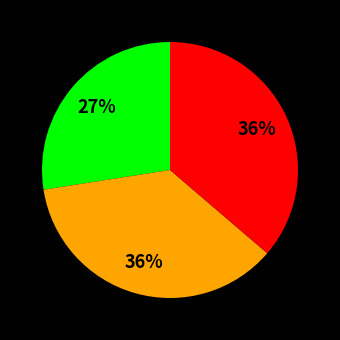

Does any single category account for the majority?

No